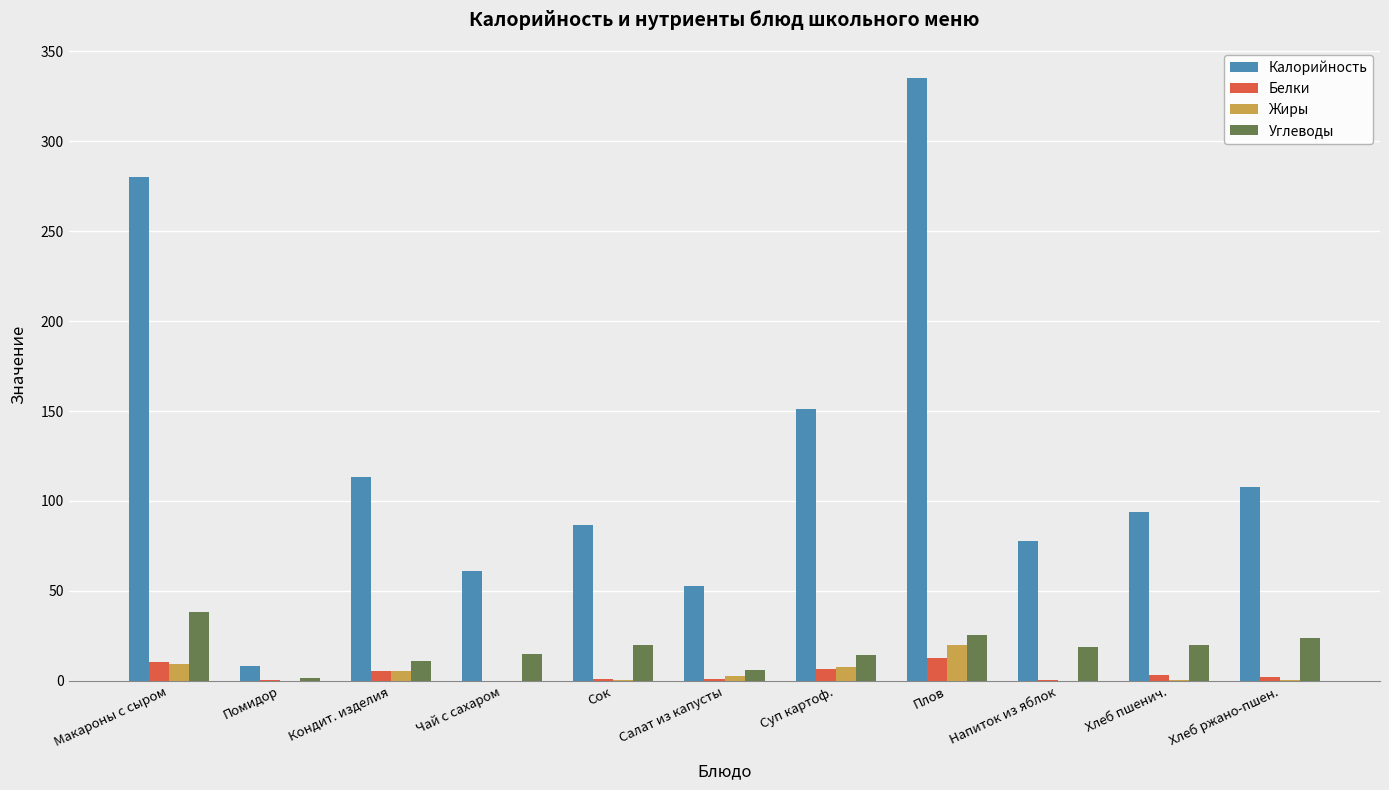

Which series has the largest total across all categories?

Калорийность